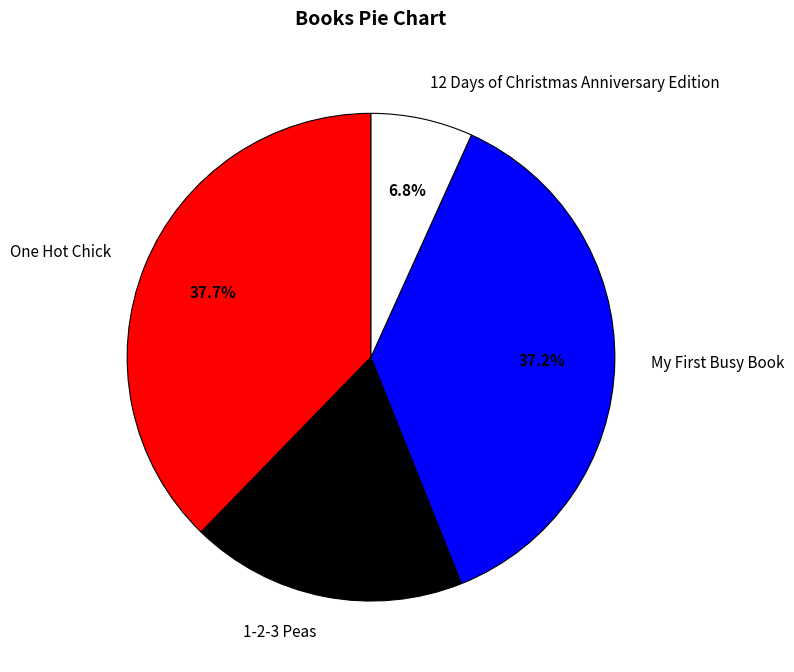

True or false: 12 Days of Christmas Anniversary Edition accounts for 7% of the total.

True